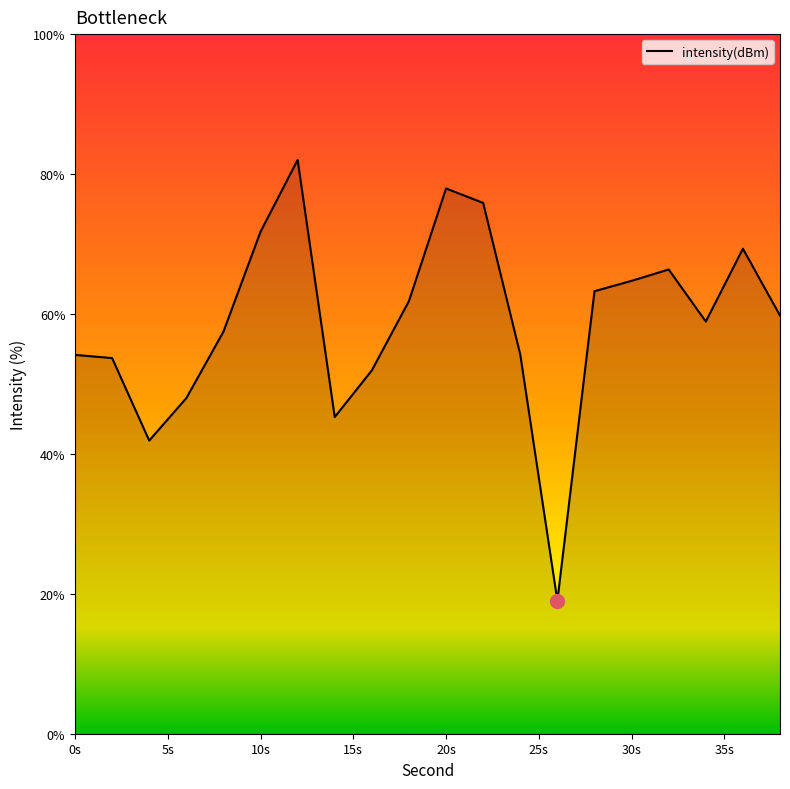

What is the smallest value displayed?

19.0